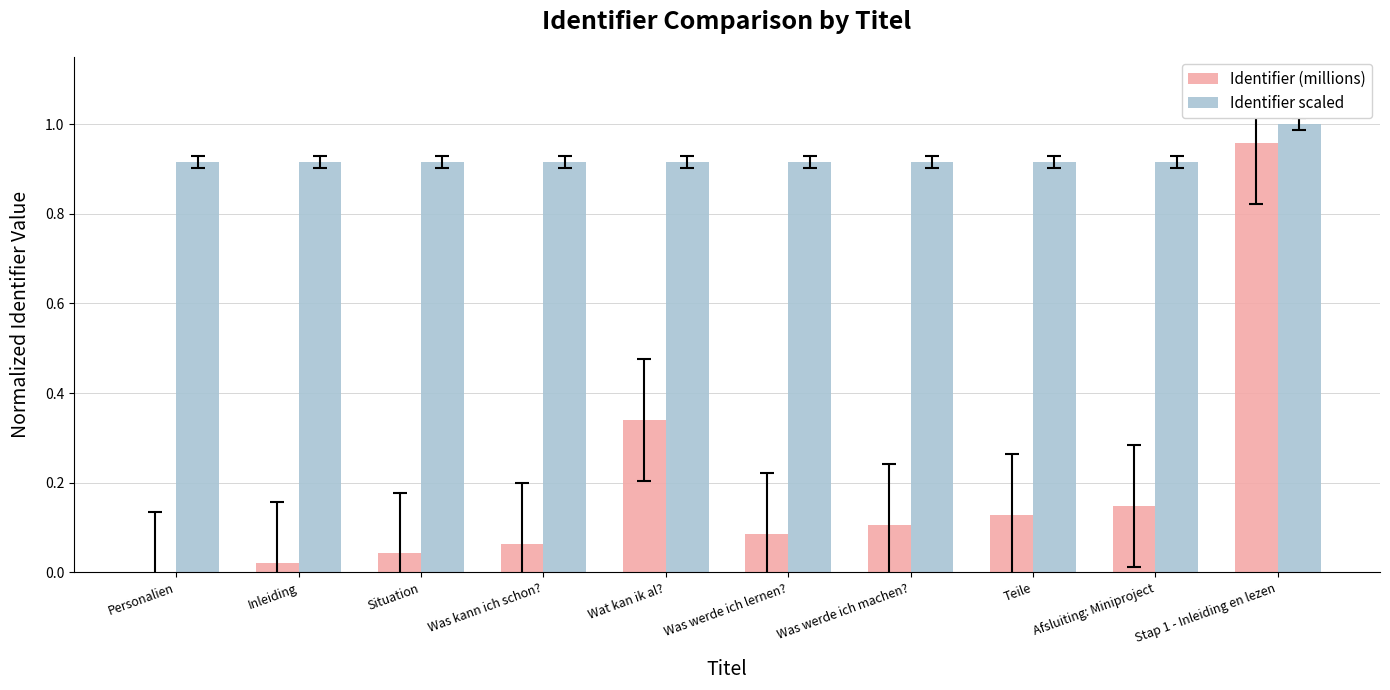

Between Situation and Teile, which series saw the biggest shift?

Identifier (millions)